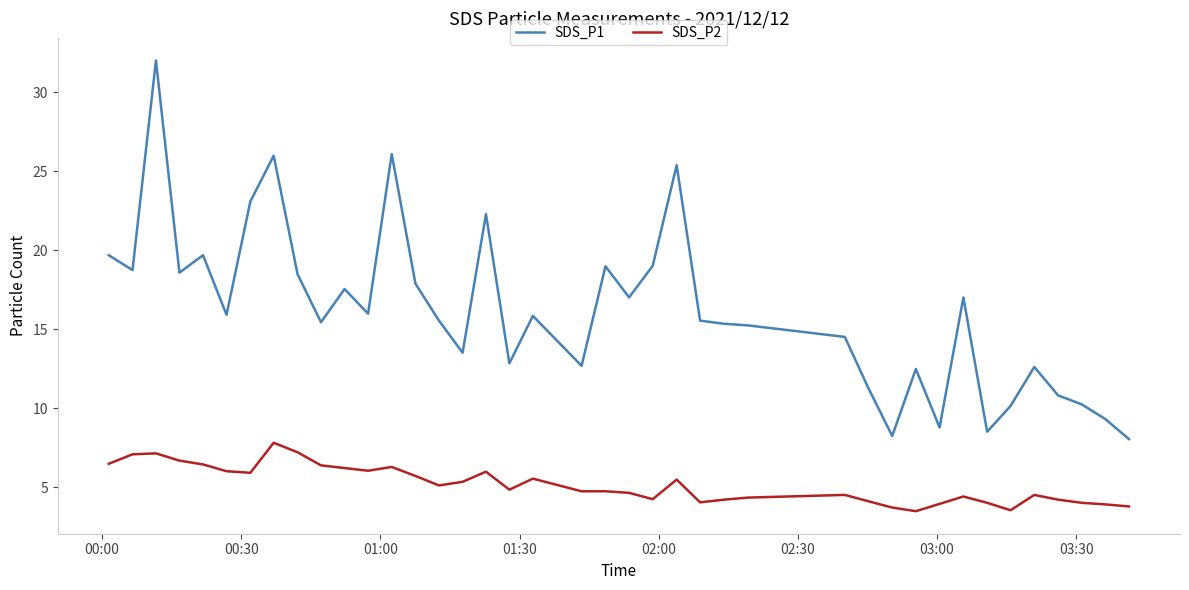

True or false: SDS_P2 and SDS_P1 cross at least once.

False